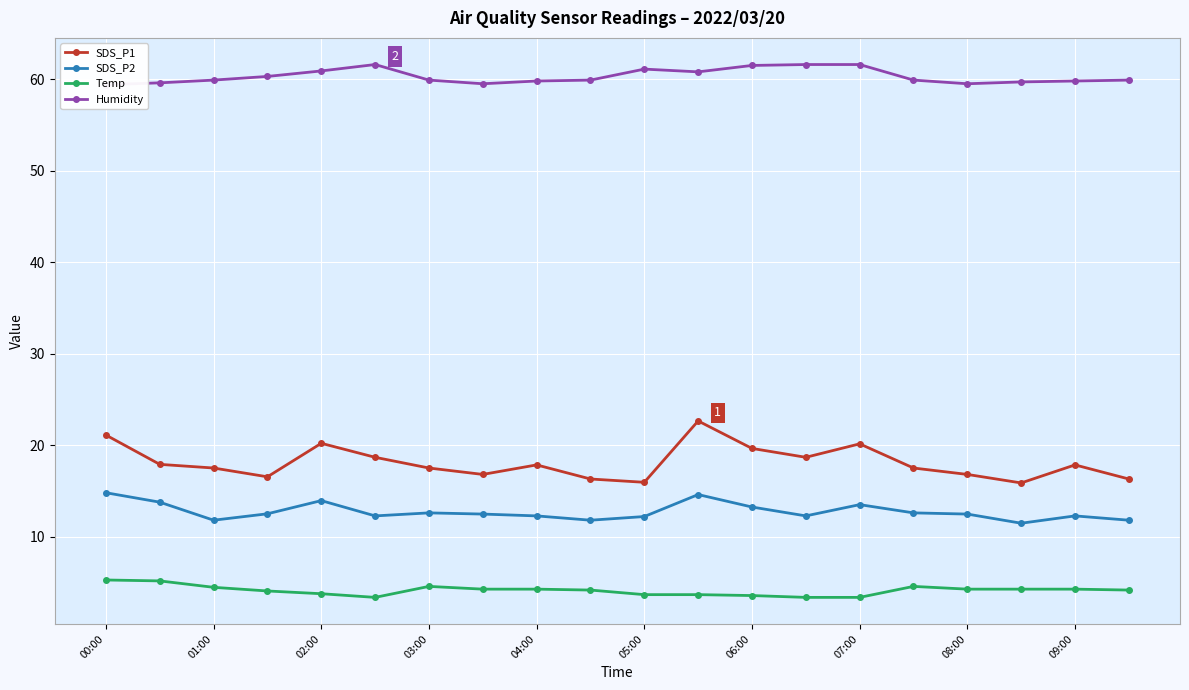

The value of Temp at 03:00 is 1.7. True or false?

False